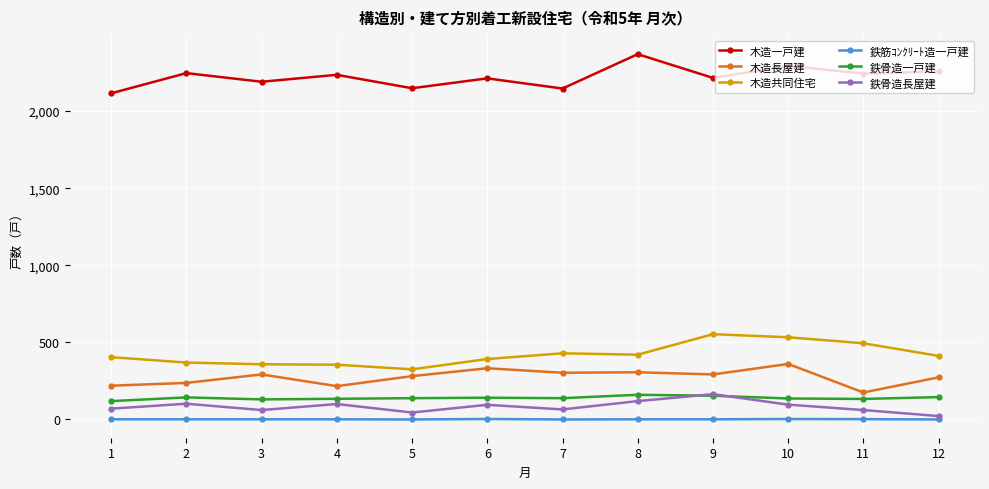

Where is the first local maximum for 木造長屋建?

3